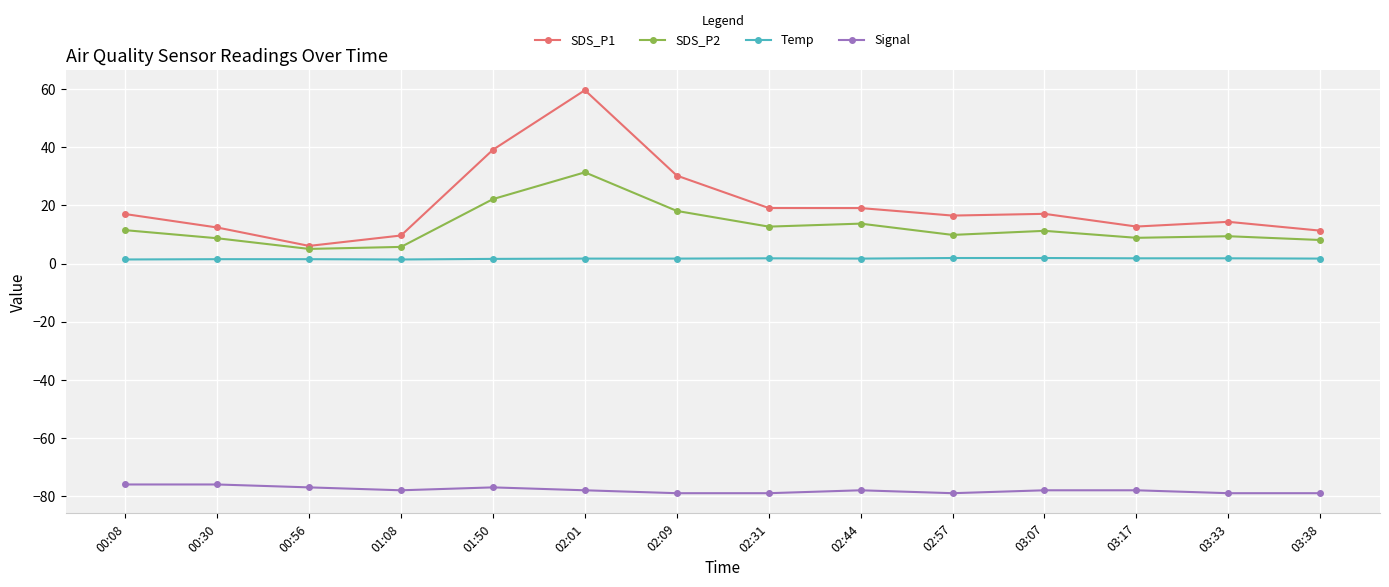

How many data points in SDS_P2 are above 11?

7